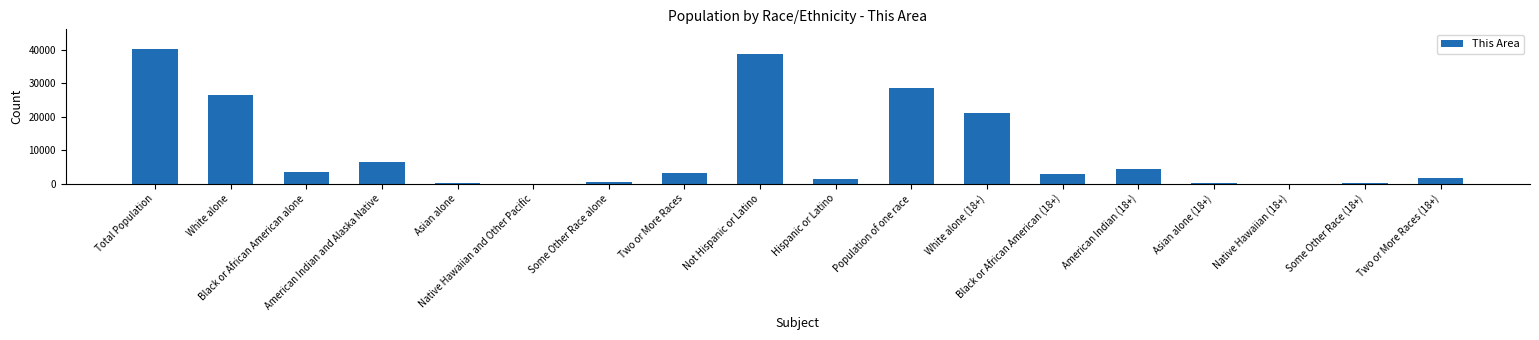

Are the bars horizontal?

No